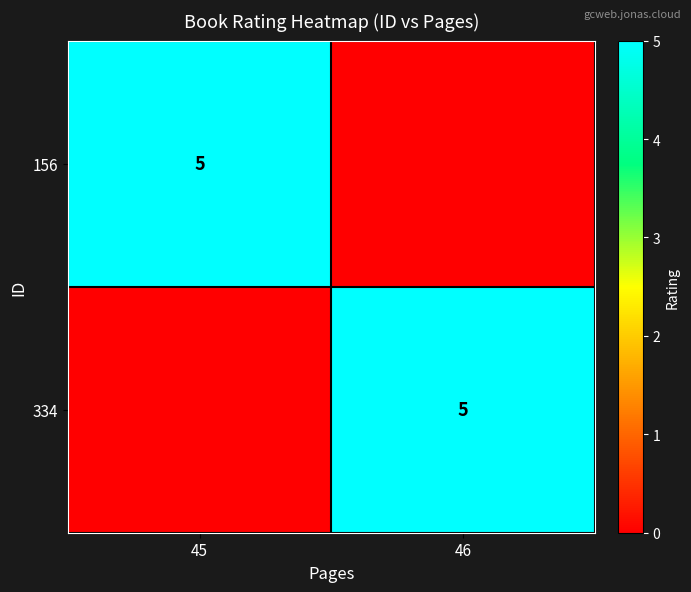

The value of 156 at 45 is 5. True or false?

True